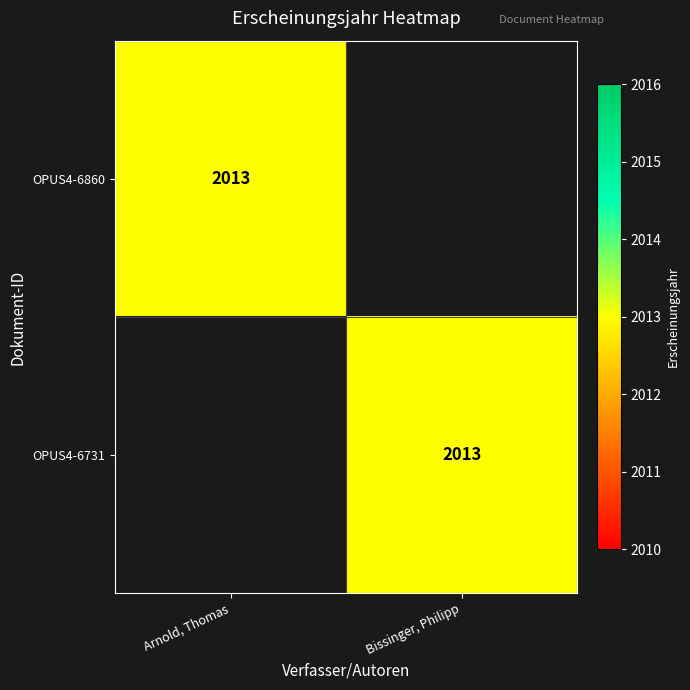

True or false: OPUS4-6731 has a value of 866 at Bissinger, Philipp.

False